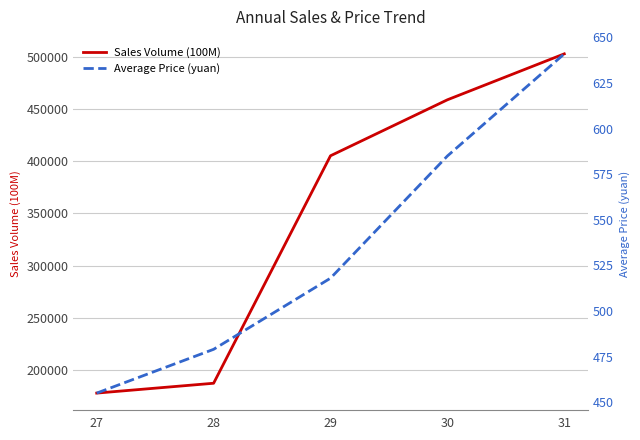

Reading left to right, list all the values displayed in this chart.

Sales Volume (100M): 27=178360	28=187768	29=405145	30=458640	31=502544
Average Price (yuan): 27=455	28=479	29=518	30=585	31=641